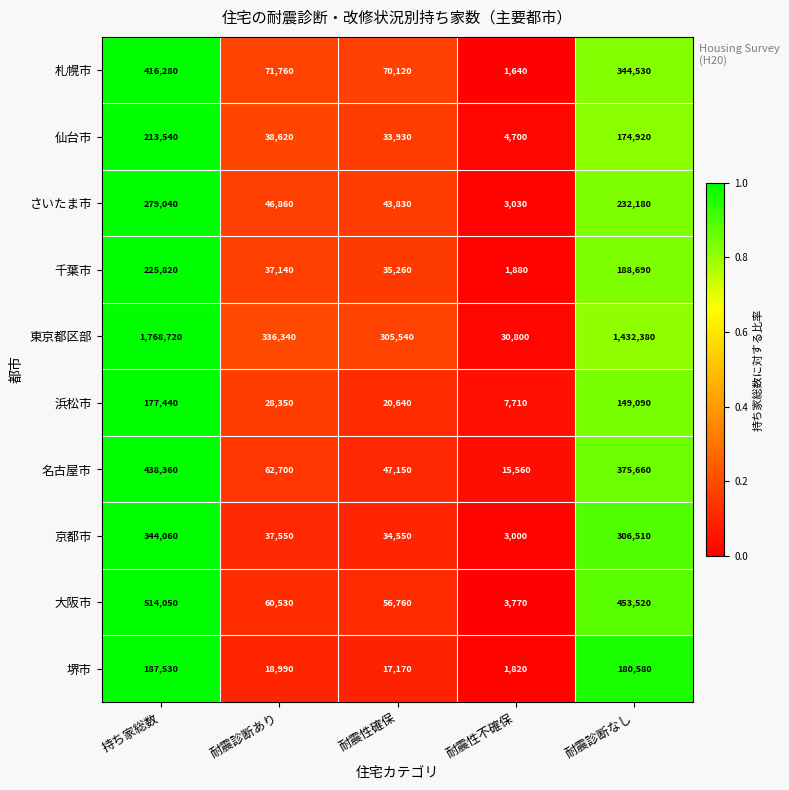

What is the difference between the maximum and second lowest values in the 東京都区部 series?

1463180